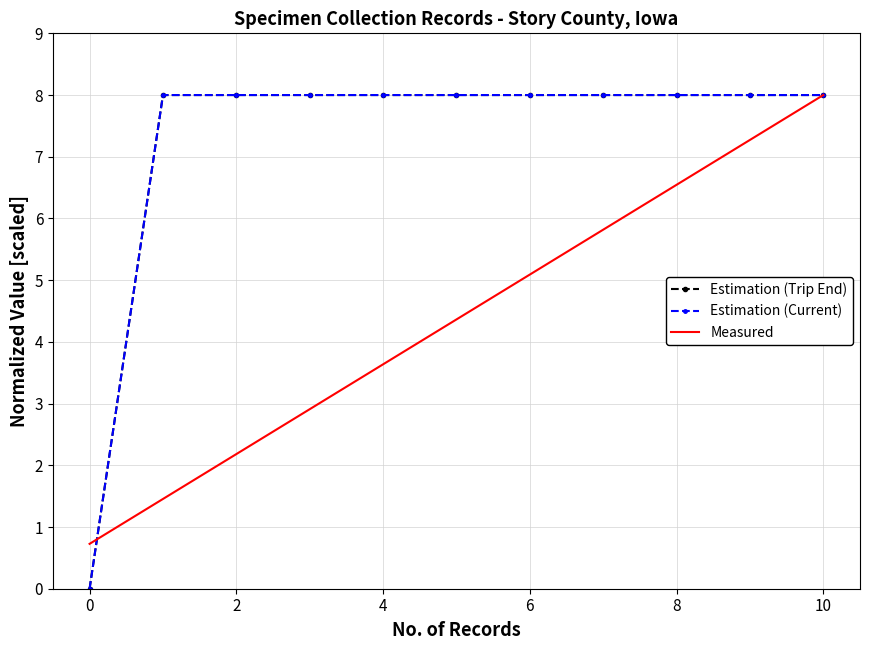

Which series has the widest spread of values?

Estimation (Trip End)